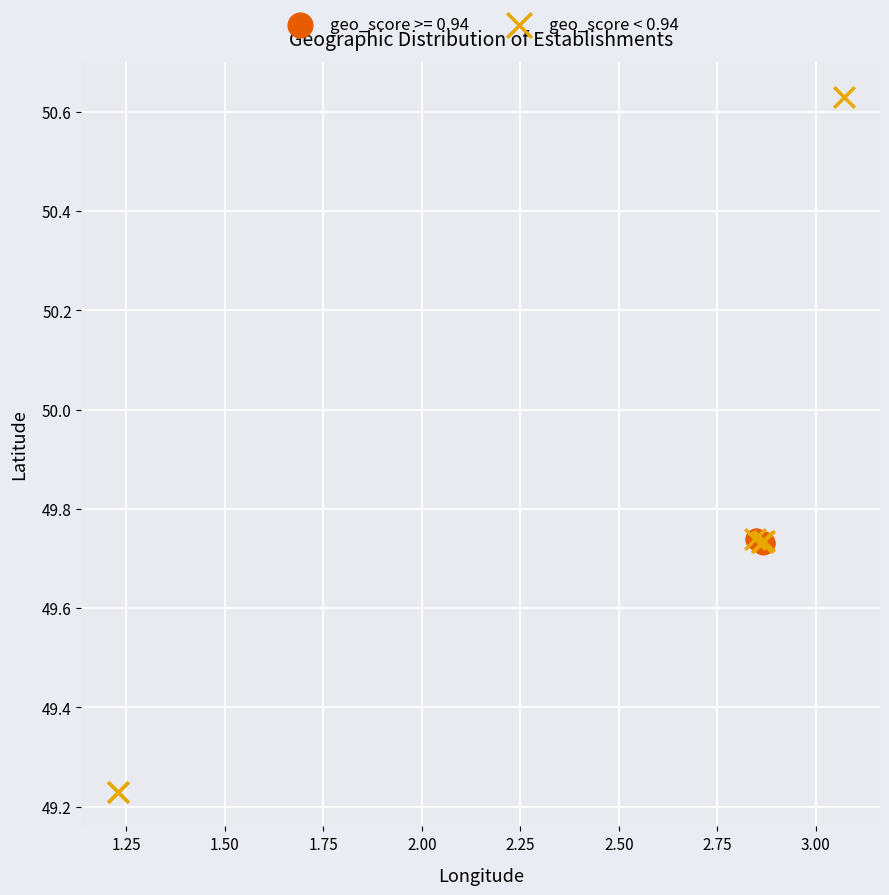

Which series contains the lowest Y value?

geo_score < 0.94